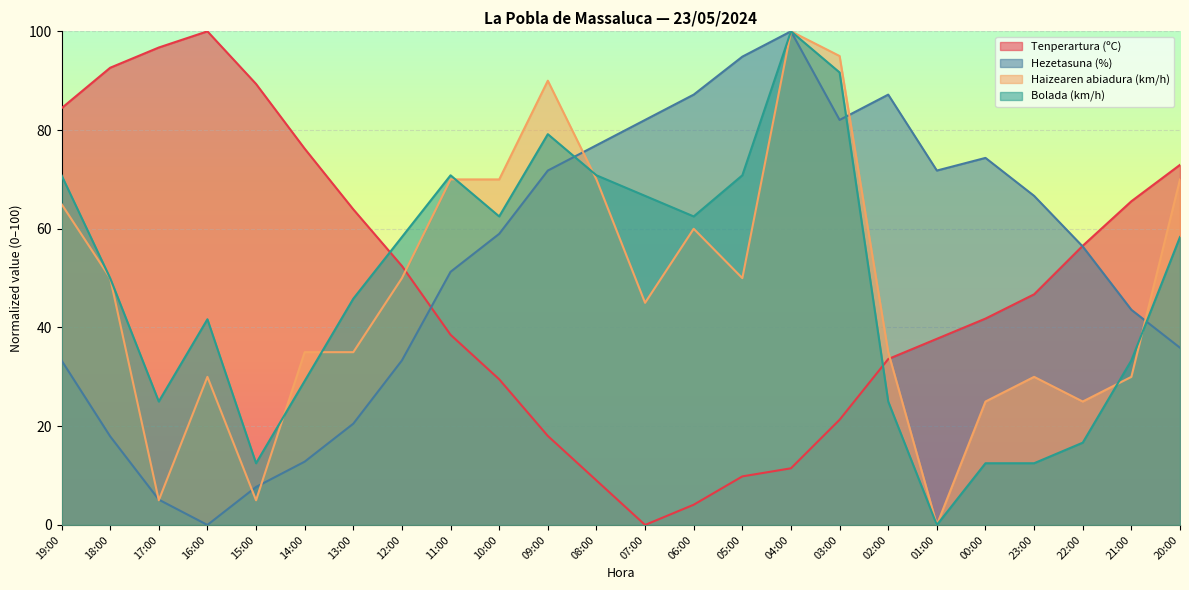

Which category has the highest value in the Bolada (km/h) series?

04:00